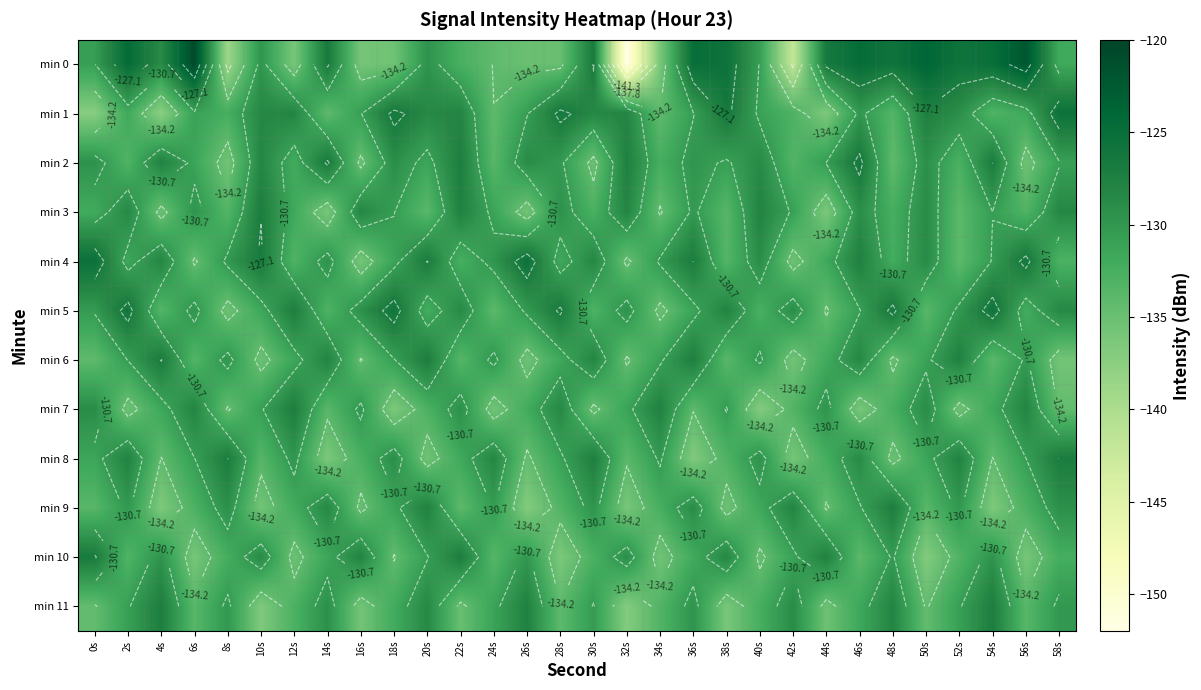

At which category is the sum across all series the highest?

46s